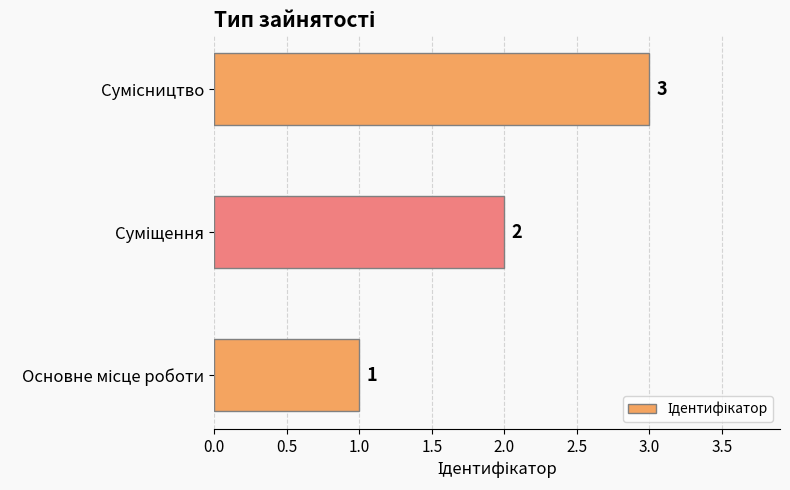

What is the maximum value shown in the chart?

3